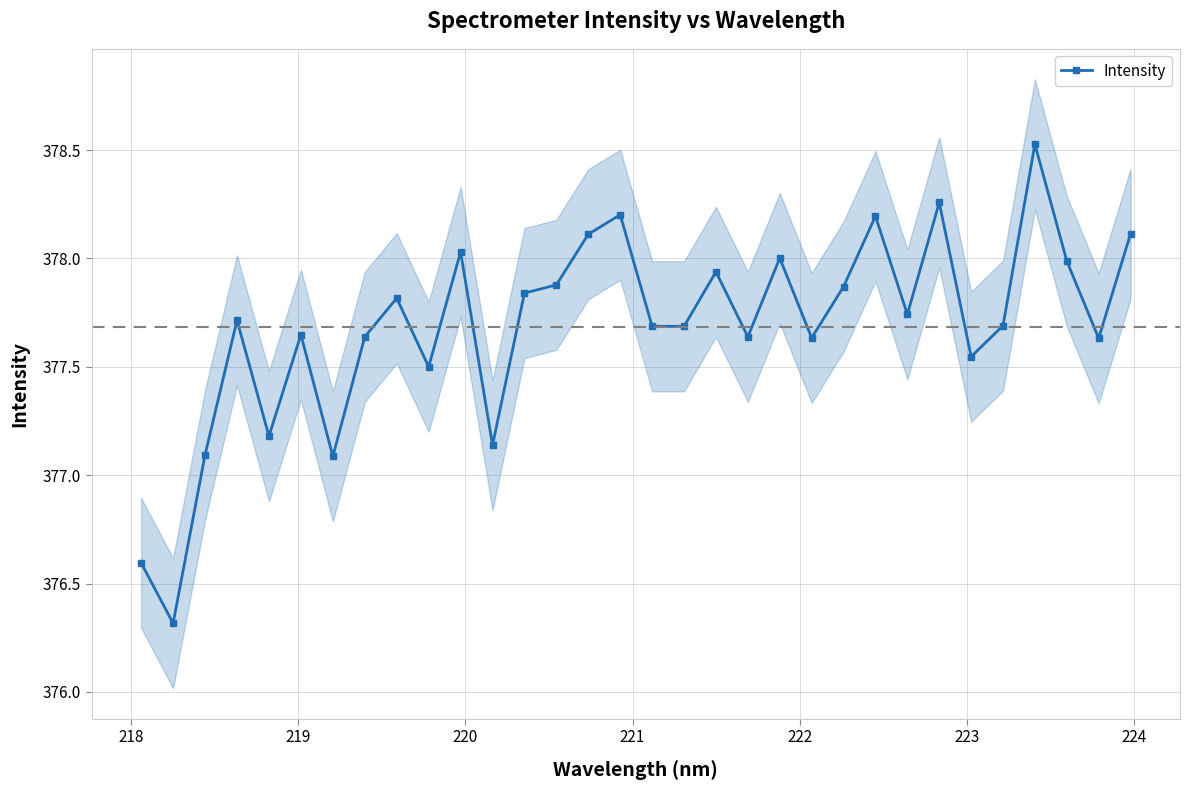

Count the number of categories in the chart.

32